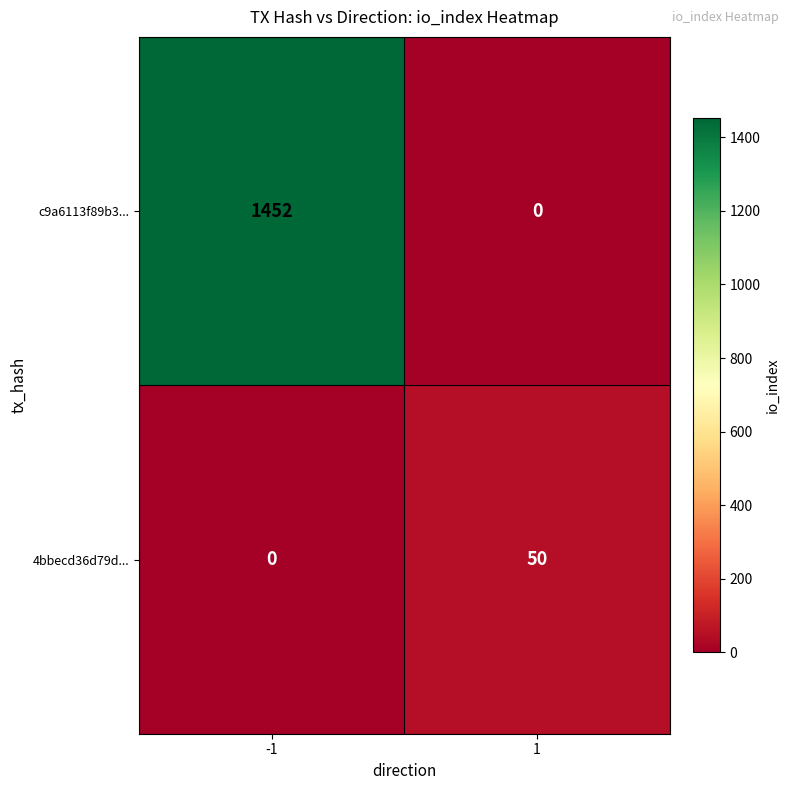

List the series in order of their overall mean, highest first.

c9a6113f89b3..., 4bbecd36d79d...